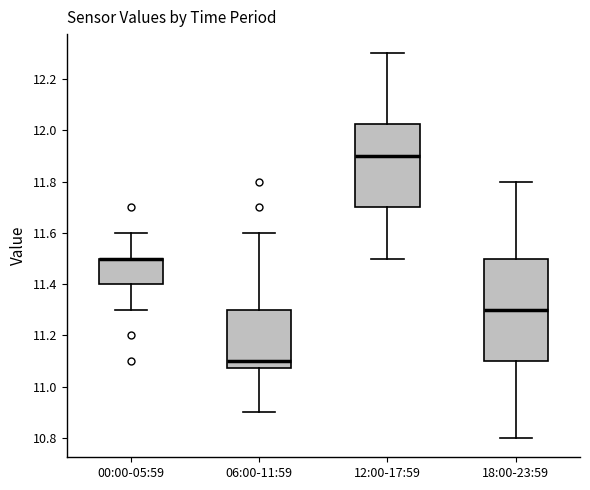

Which box is the tallest, from its lower edge to its upper edge?

18:00-23:59